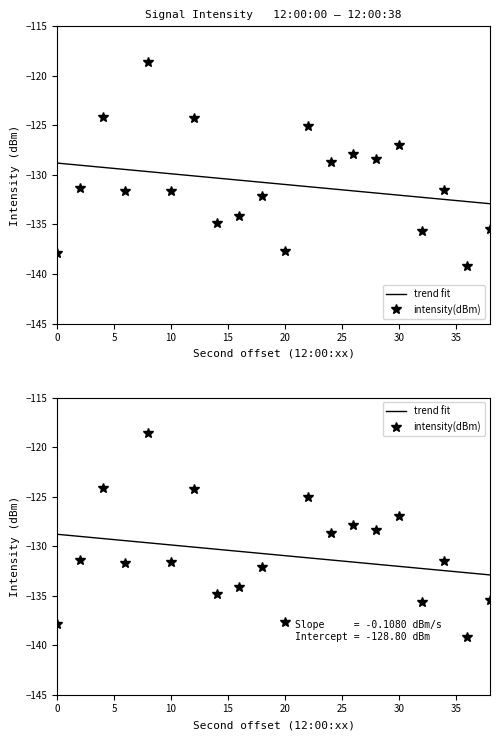

Reading right to left, transcribe all the data shown in this chart.

trend fit: -132.9	-132.7	-132.5	-132.3	-132.0	-131.8	-131.6	-131.4	-131.2	-131.0	-130.7	-130.5	-130.3	-130.1	-129.9	-129.7	-129.5	-129.2	-129.0	-128.8
intensity(dBm): -135.5	-139.2	-131.5	-135.7	-127.0	-128.4	-127.9	-128.7	-125.0	-137.6	-132.1	-134.1	-134.9	-124.2	-131.6	-118.6	-131.7	-124.1	-131.4	-137.9